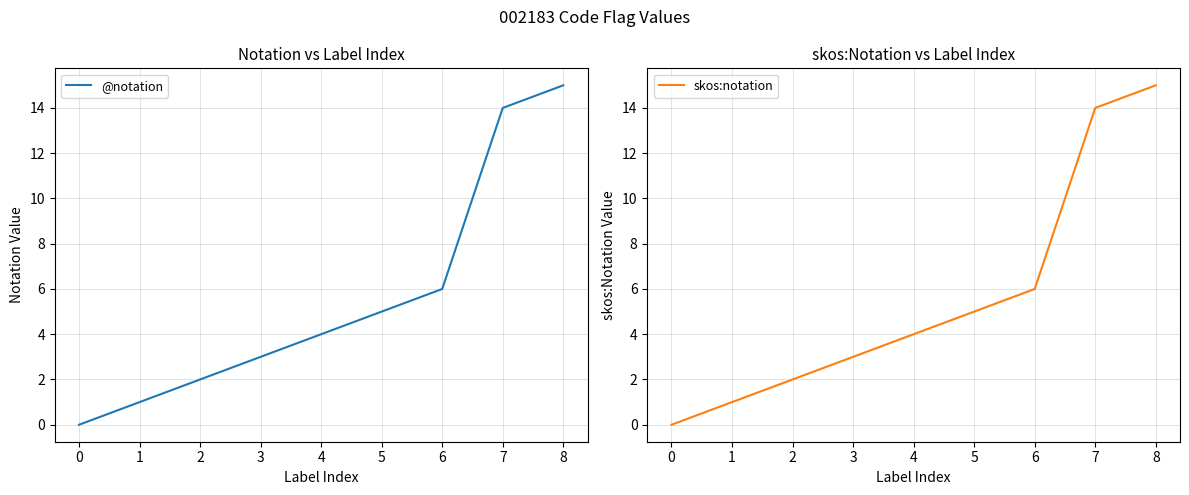

Reading left to right, list all the values displayed in this chart.

@notation: 0=0	1=1	2=2	3=3	4=4	5=5	6=6	7=14	8=15
skos:notation: 0=0	1=1	2=2	3=3	4=4	5=5	6=6	7=14	8=15